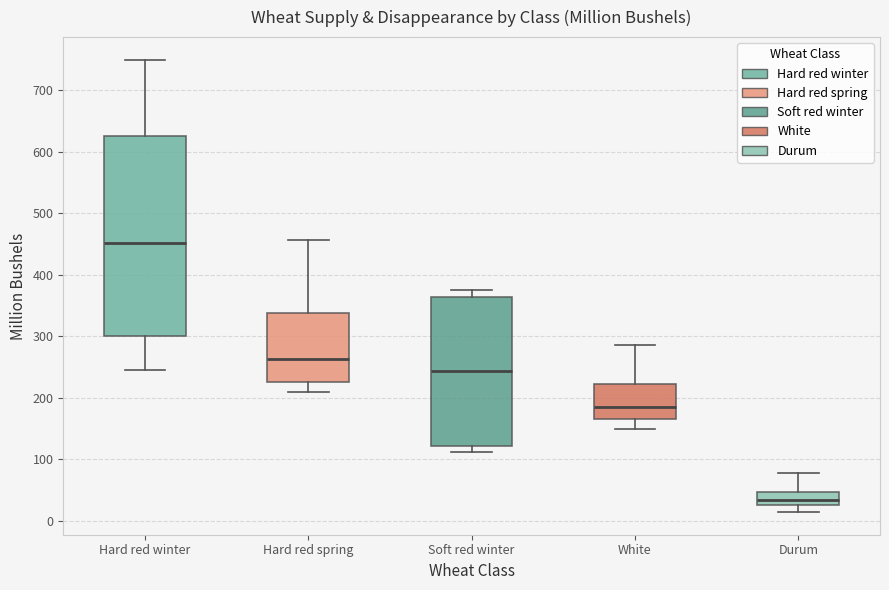

Where does the lower whisker of the box for Hard red winter end on the y-axis? The values are not printed on the chart, so give them approximately, as read against the axis.

250